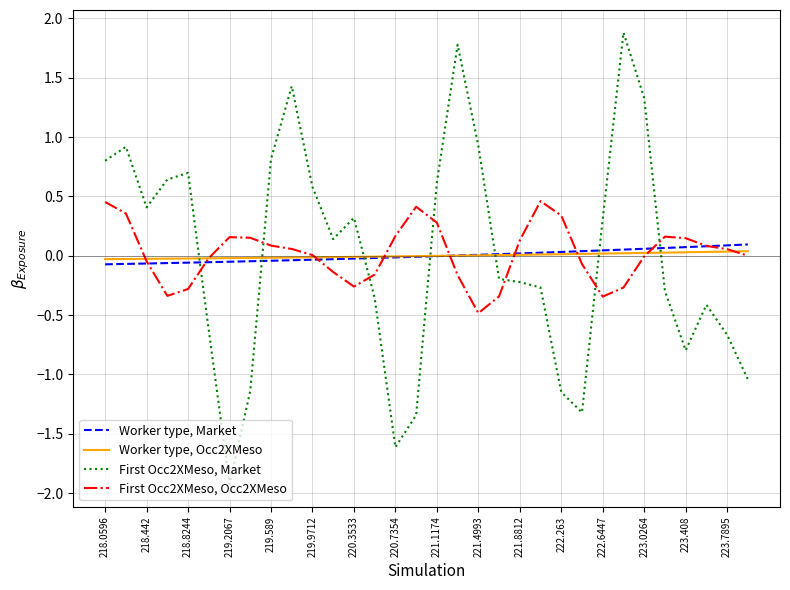

Which series has the largest range (max minus min)?

First Occ2XMeso, Market